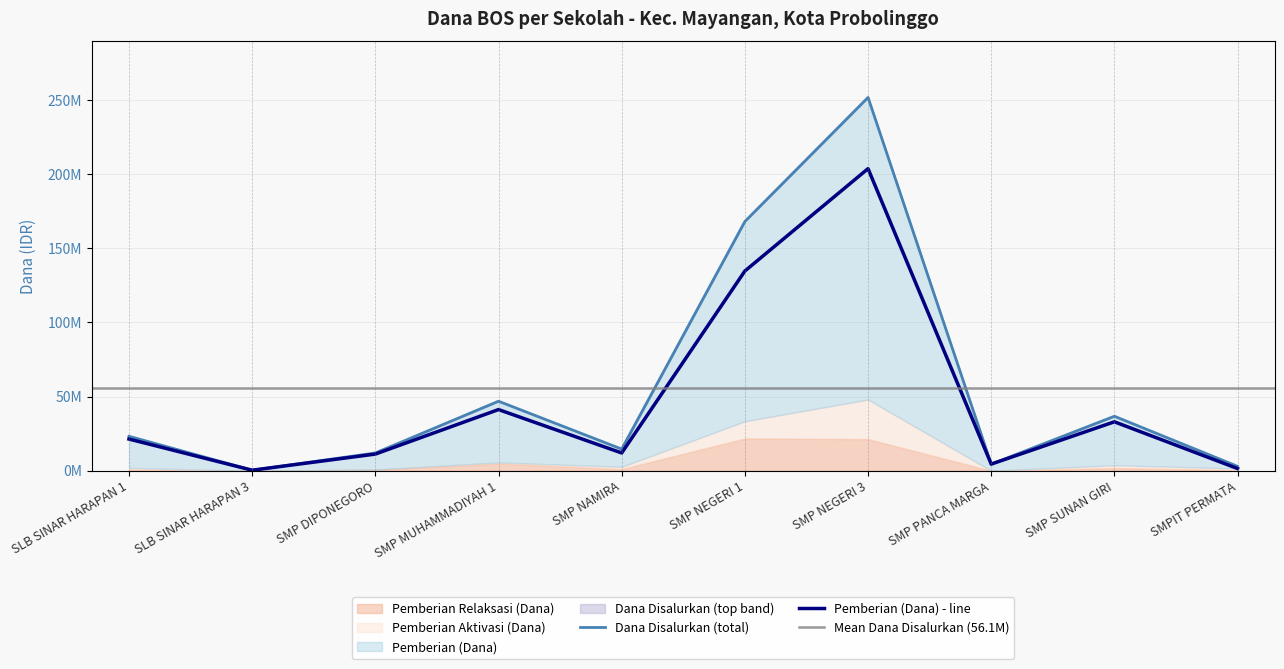

What is the average value of the Pemberian Relaksasi (Dana) series?

5287500